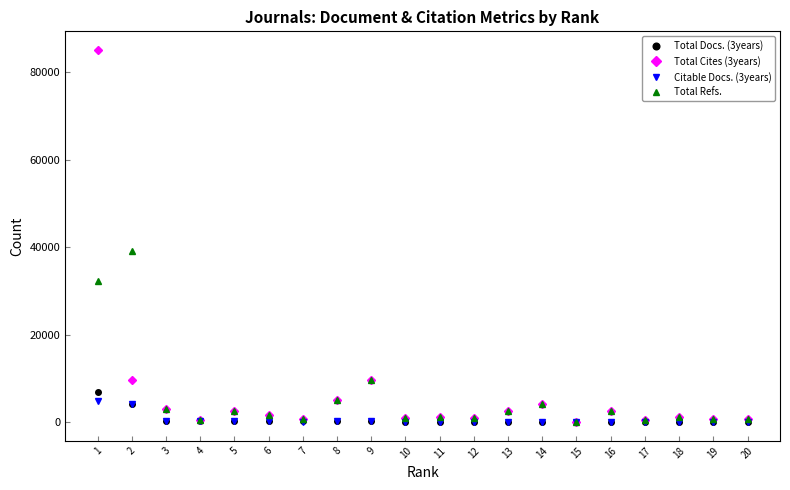

What is the maximum value for Total Docs. (3years)?

6944